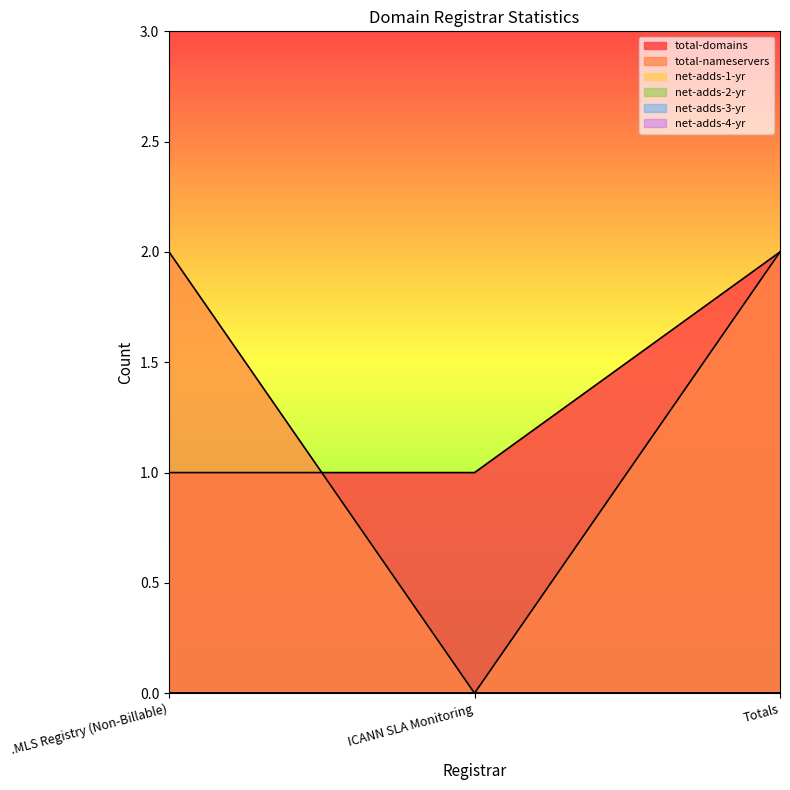

What are all the series names shown in the legend?

total-domains, total-nameservers, net-adds-1-yr, net-adds-2-yr, net-adds-3-yr, net-adds-4-yr